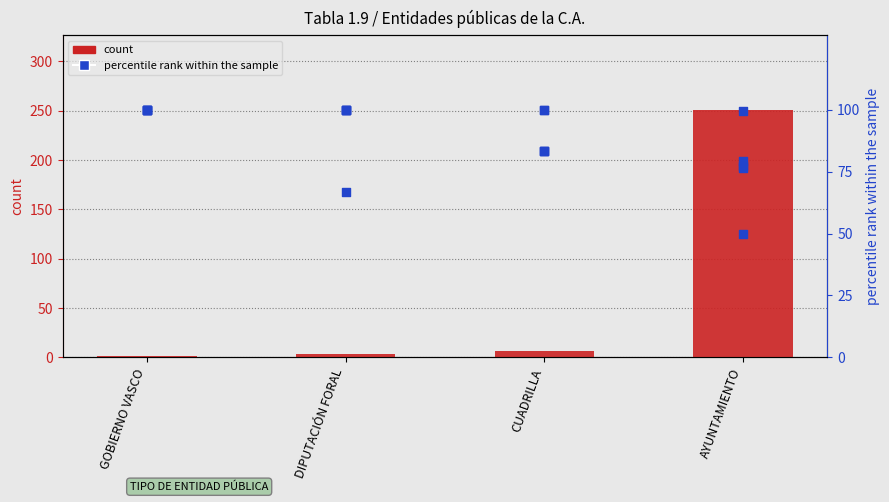

Which series has the largest total across all categories?

pct SEDE ELECTRÓNICA